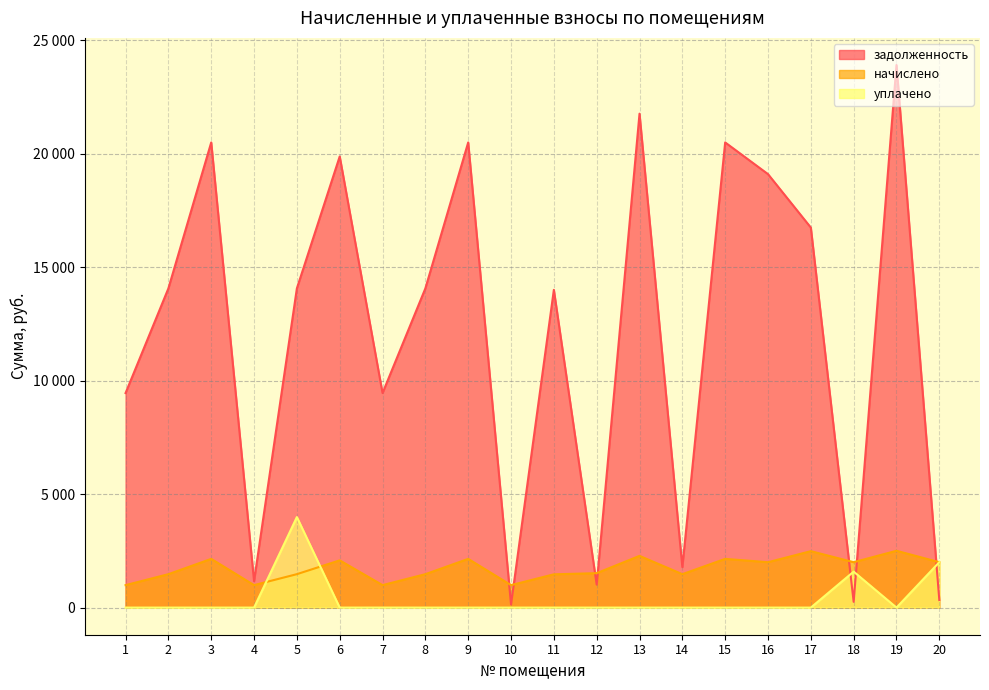

What is the average value of the задолженность series?

12134.1